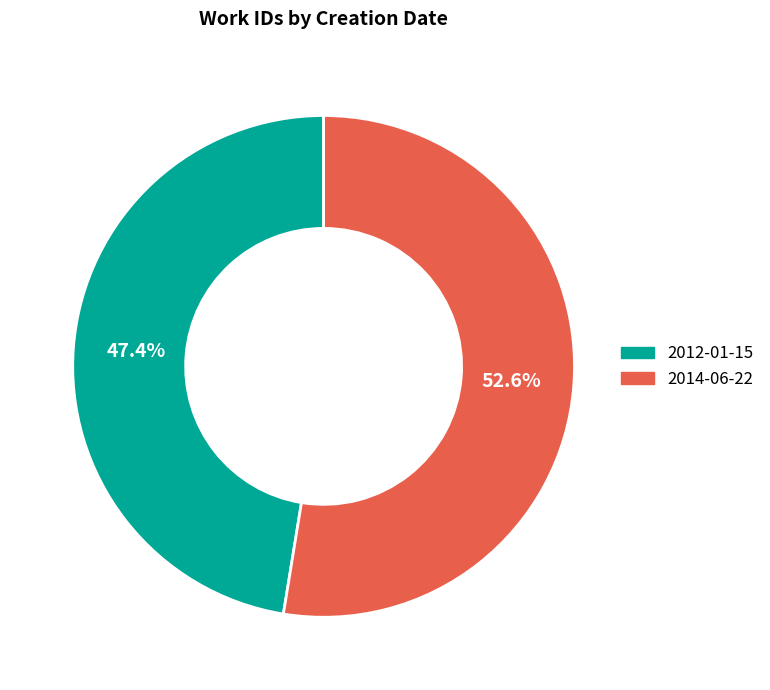

What percentage is the 2012-01-15 slice, to the nearest percent?

47%